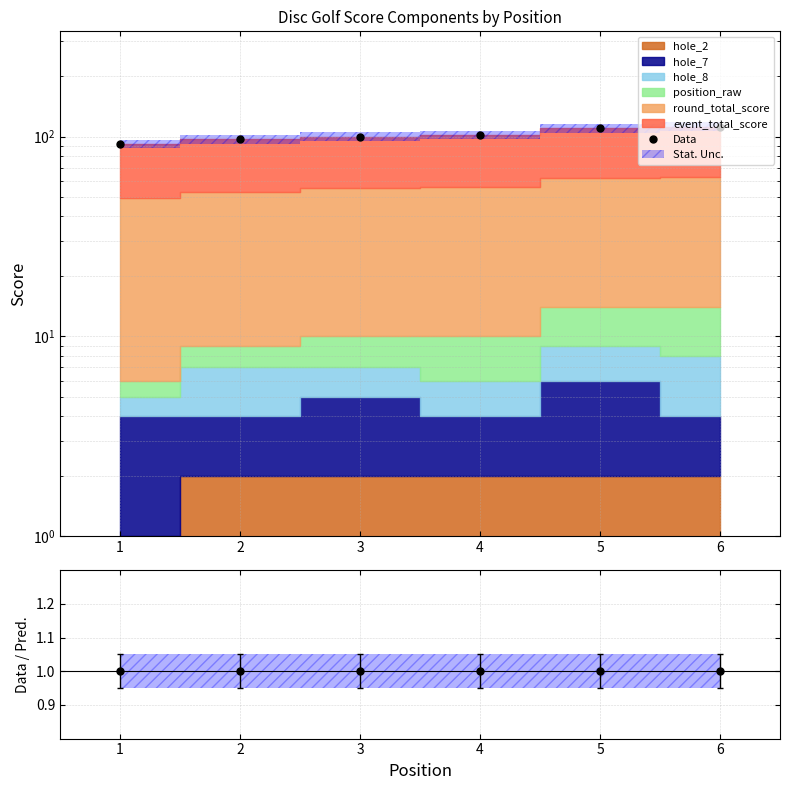

The chart shows a value of 155 at 2. True or false?

False